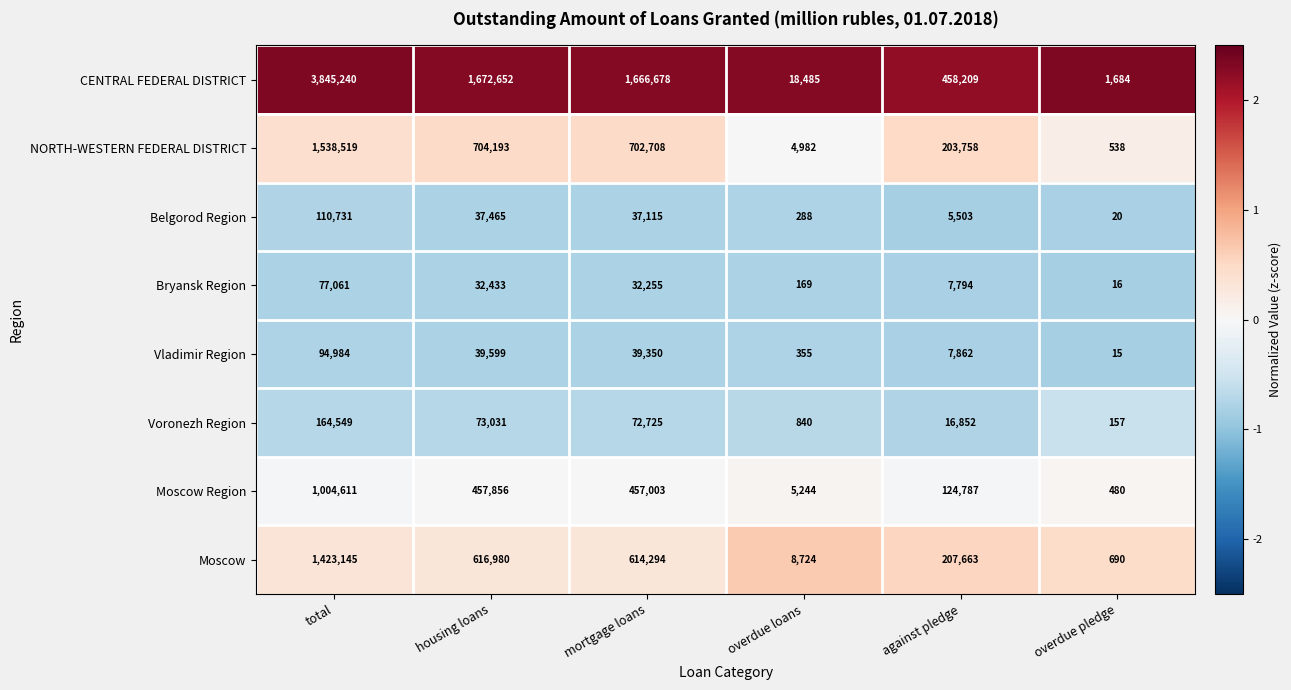

What is the difference between the maximum and minimum values in the Bryansk Region series?

77045